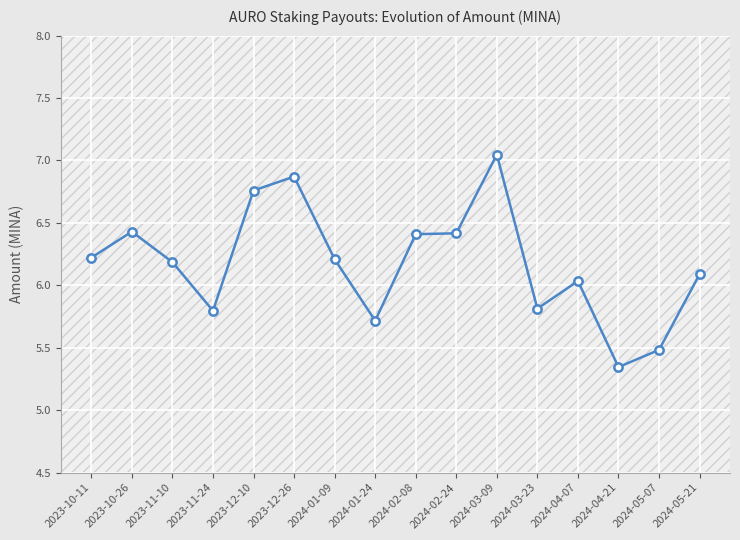

How many lines are shown in the chart?

1